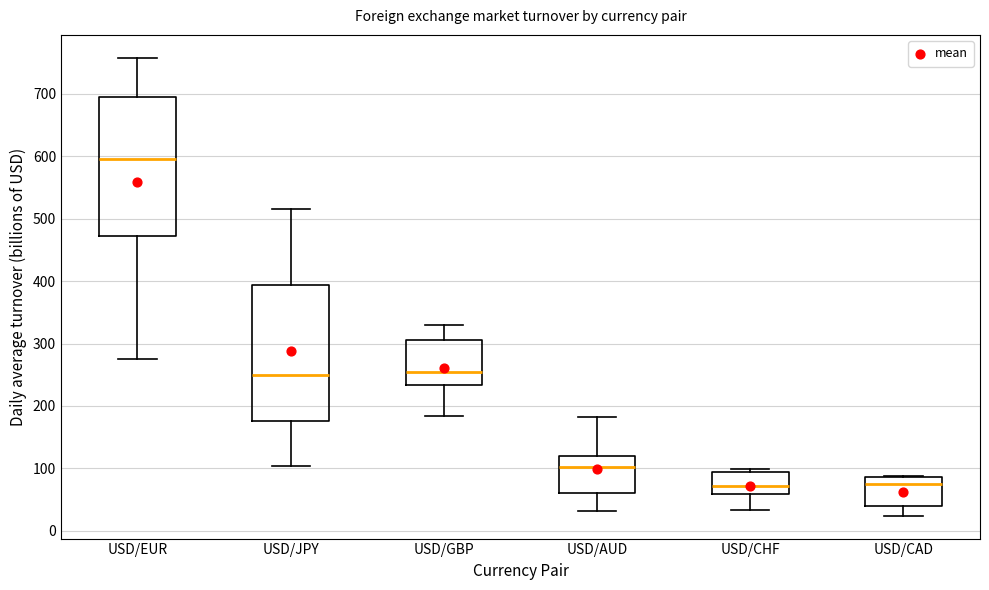

Where is the lower edge of the box for USD/AUD on the y-axis? The values are not printed on the chart, so give them approximately, as read against the axis.

60